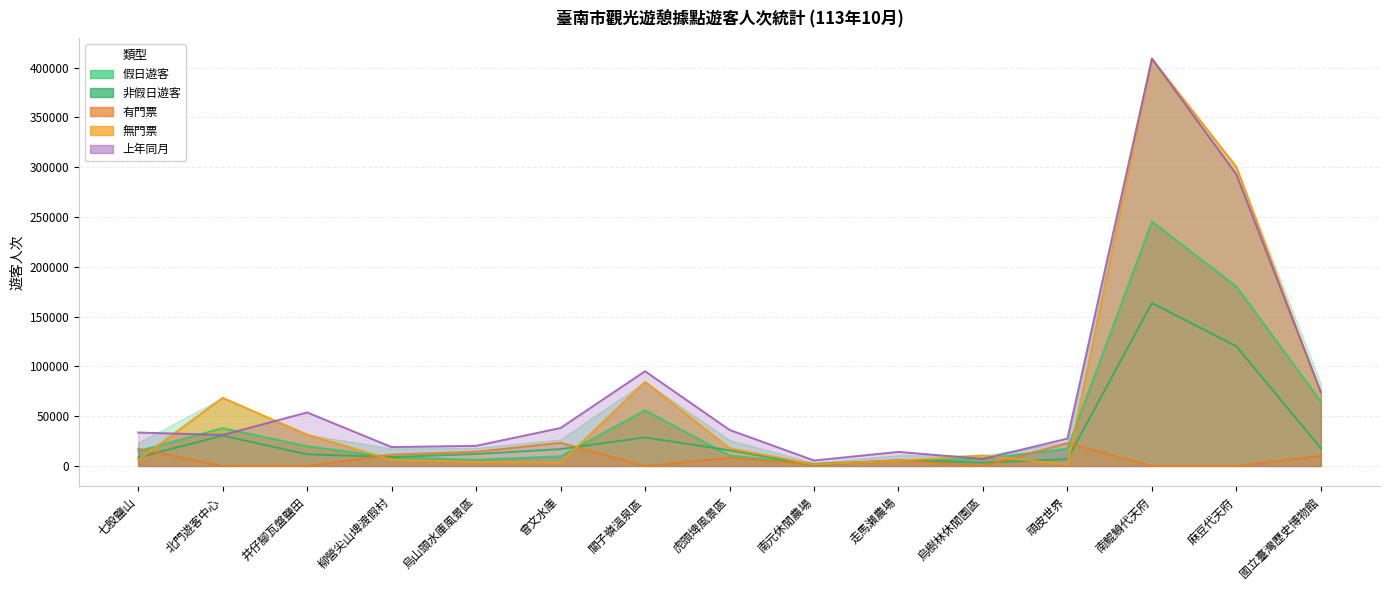

The value of 有門票 at 麻豆代天府 is 0. True or false?

True